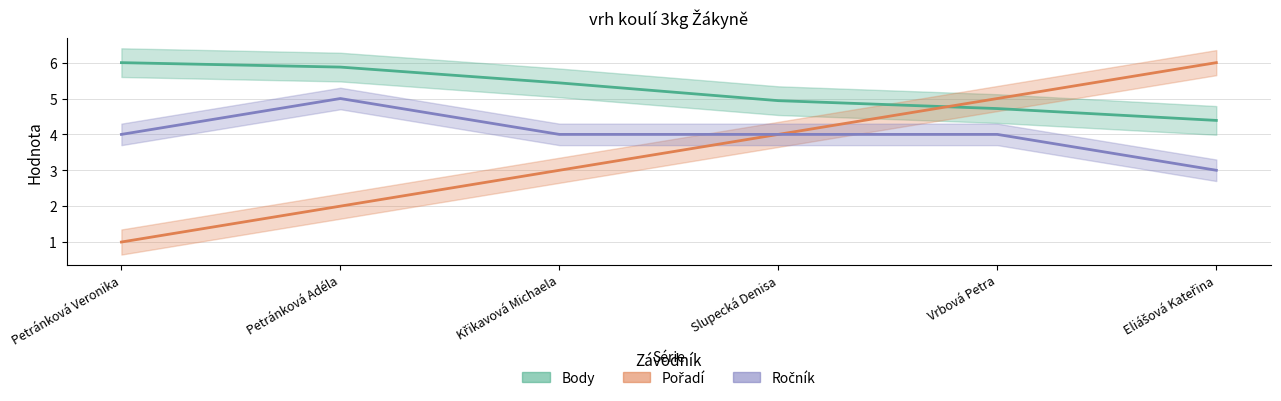

The Body series shows 2.7 at Petránková Adéla. True or false?

False